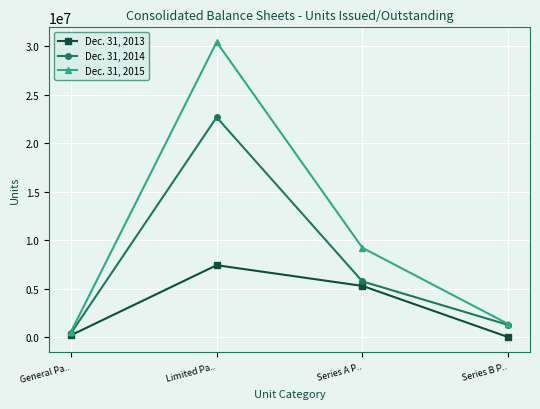

At which label is Dec. 31, 2014 closest to 11531000?

Series A P..